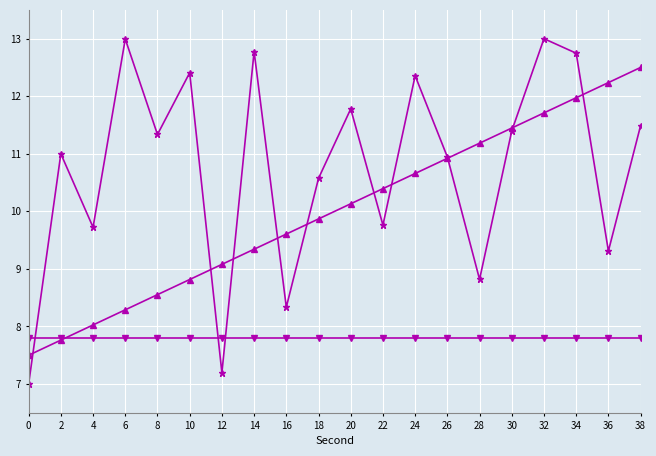

What is the spread (max minus min) of values at 34?

4.9